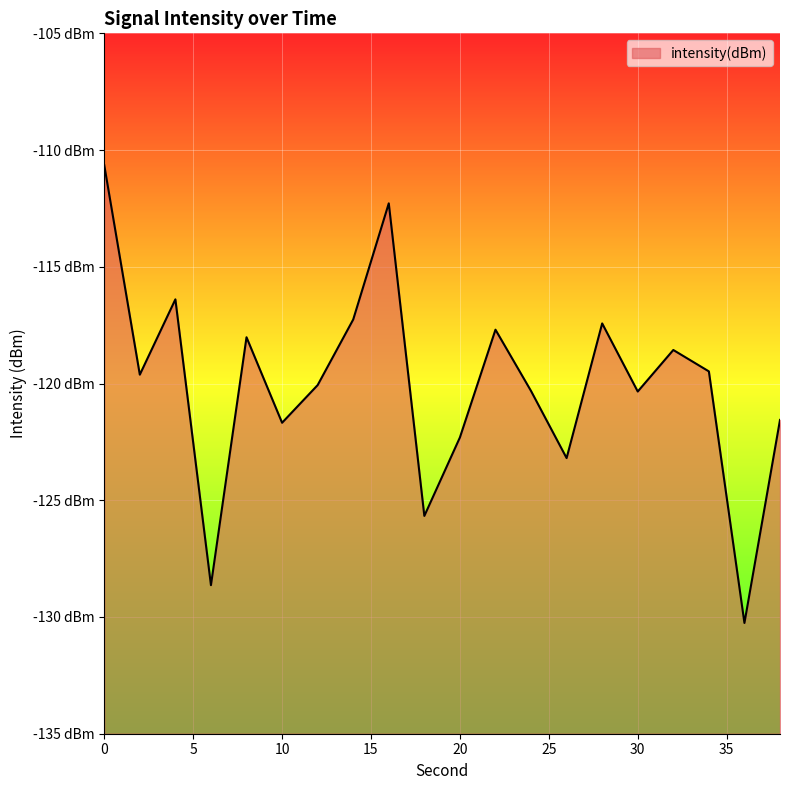

What is the change in value from 6 to 36?

-1.6